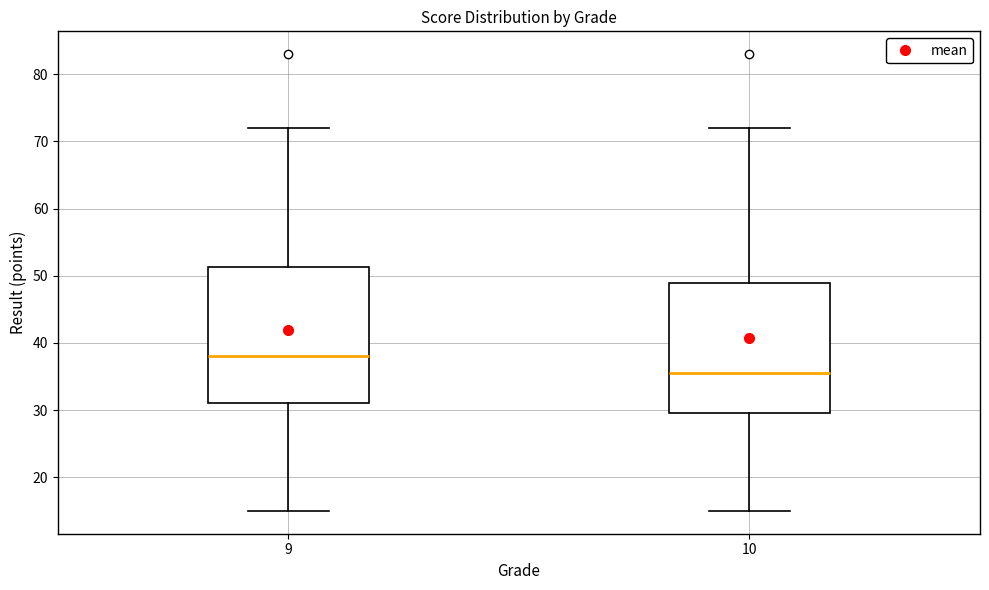

Which box has the lowest median line?

10